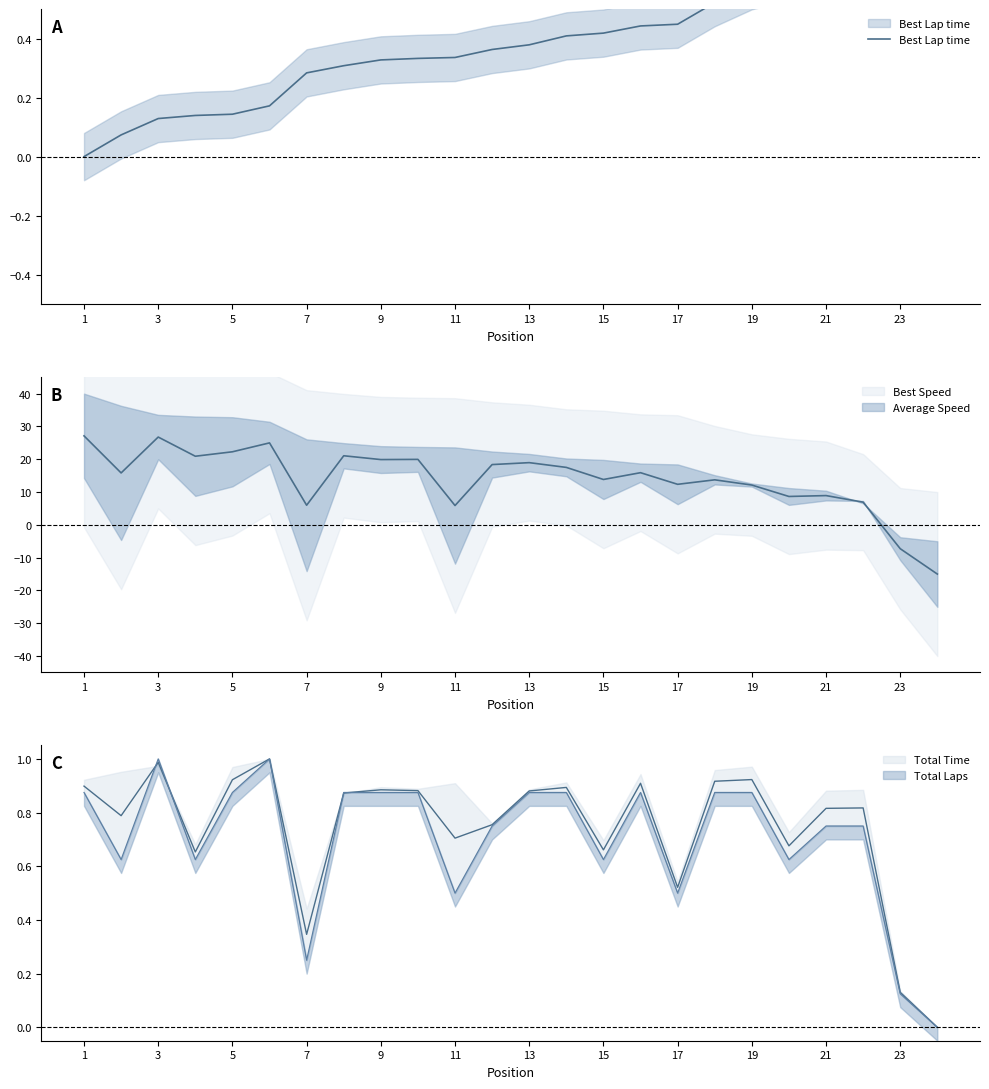

What is the value of the 17th point from the left?

0.4